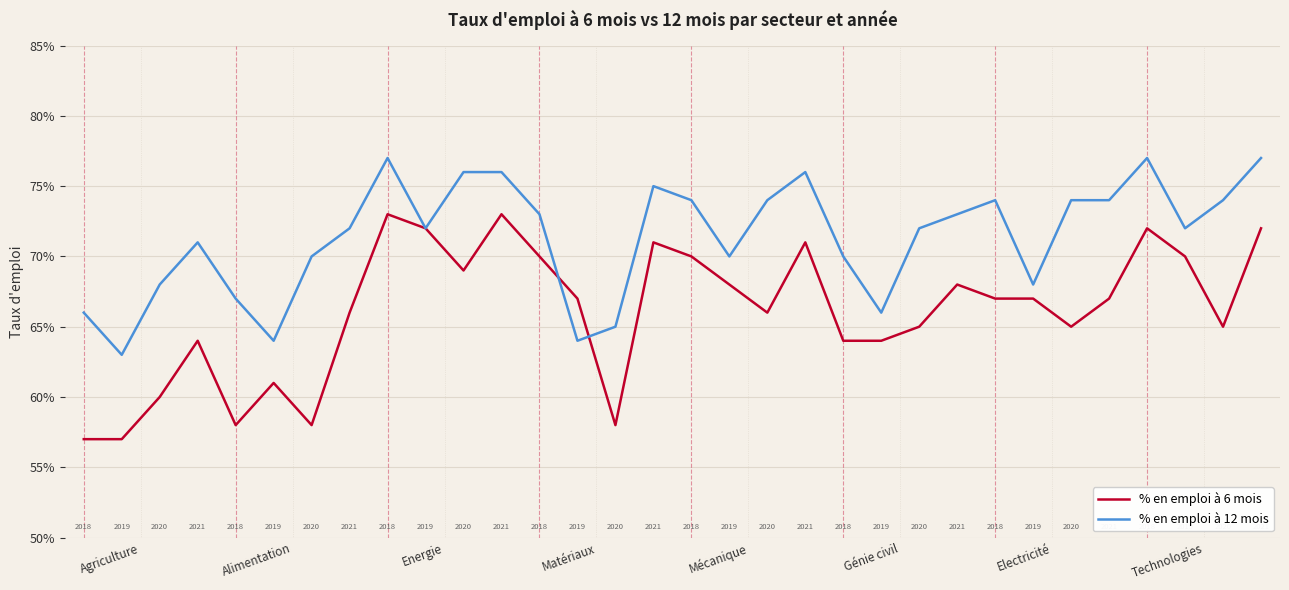

In % en emploi à 12 mois, how many points are lower than both neighbors (excluding endpoints)?

8